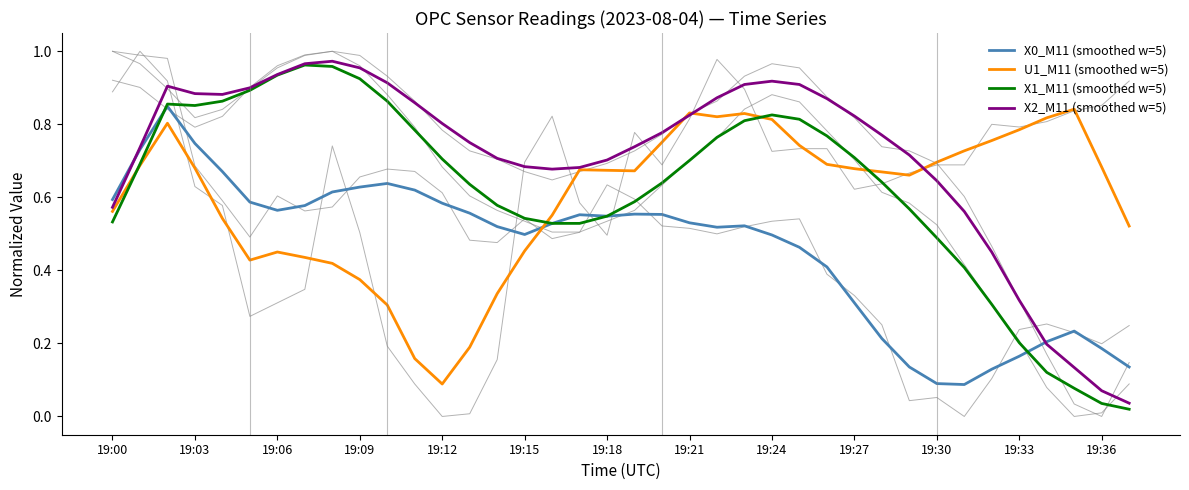

How many data points does each series have?

38